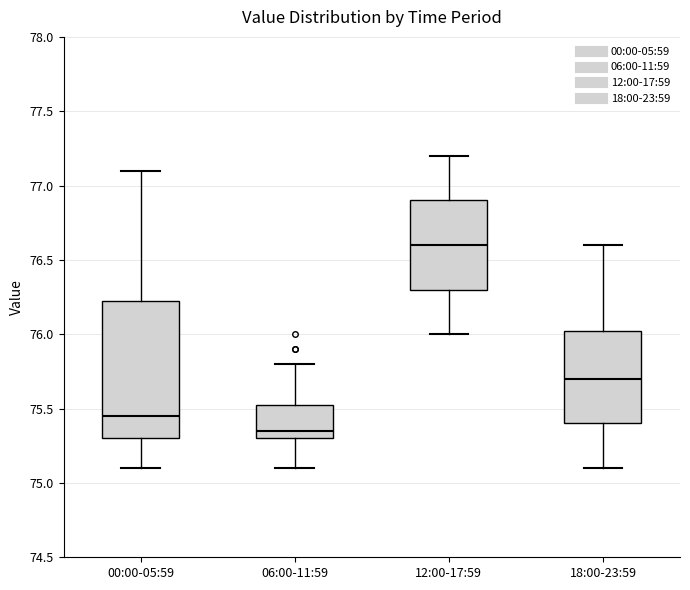

Where is the upper edge of the box for 00:00-05:59 on the y-axis? The values are not printed on the chart, so give them approximately, as read against the axis.

76.25